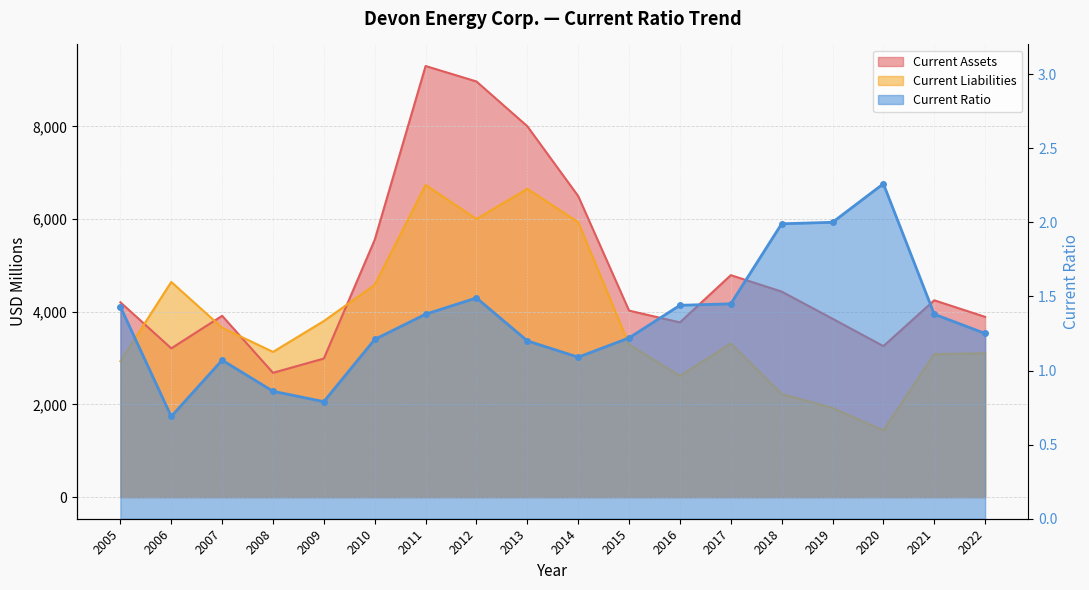

At how many categories does at least one series exceed 7056?

3